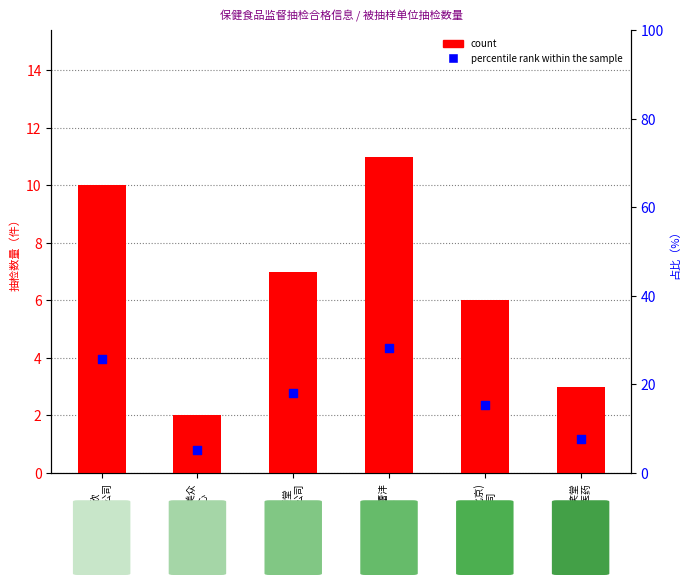

Is the value of percentile rank within the sample at 北京泛华美众
商贸中心 greater than the value of count at 北京泛华美众
商贸中心?

Yes